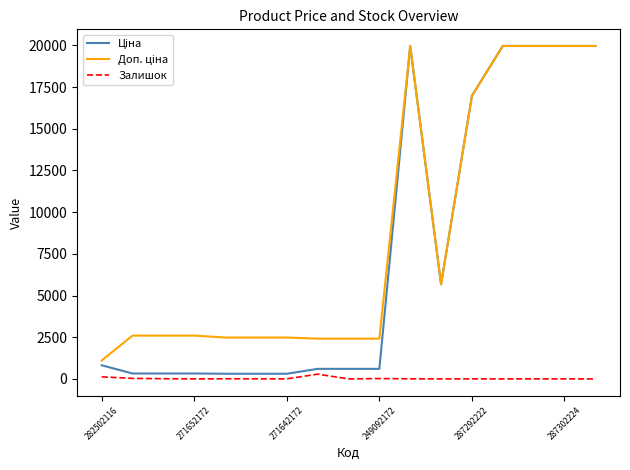

What is the maximum value shown in the chart?

19964.2